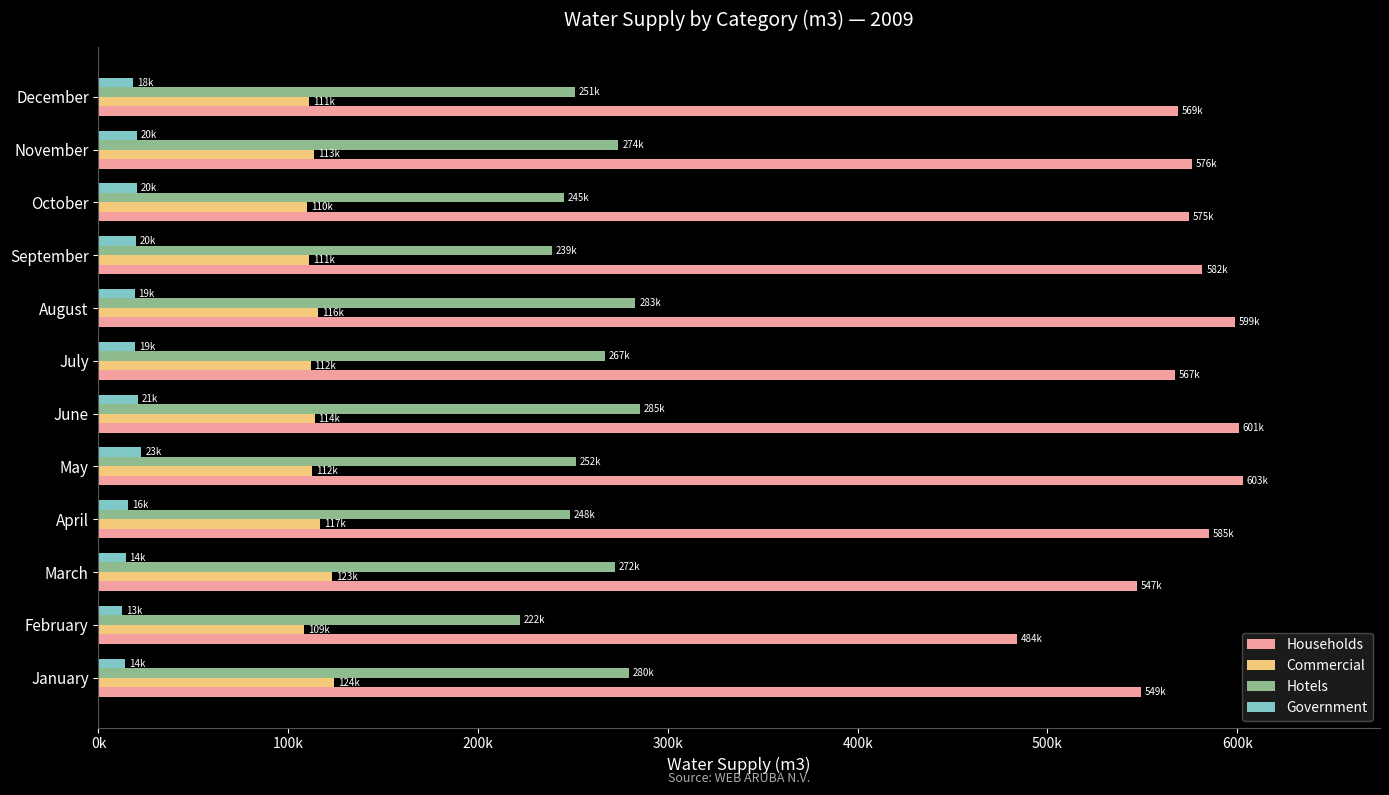

What are all the series names shown in the legend?

Households, Commercial, Hotels, Government